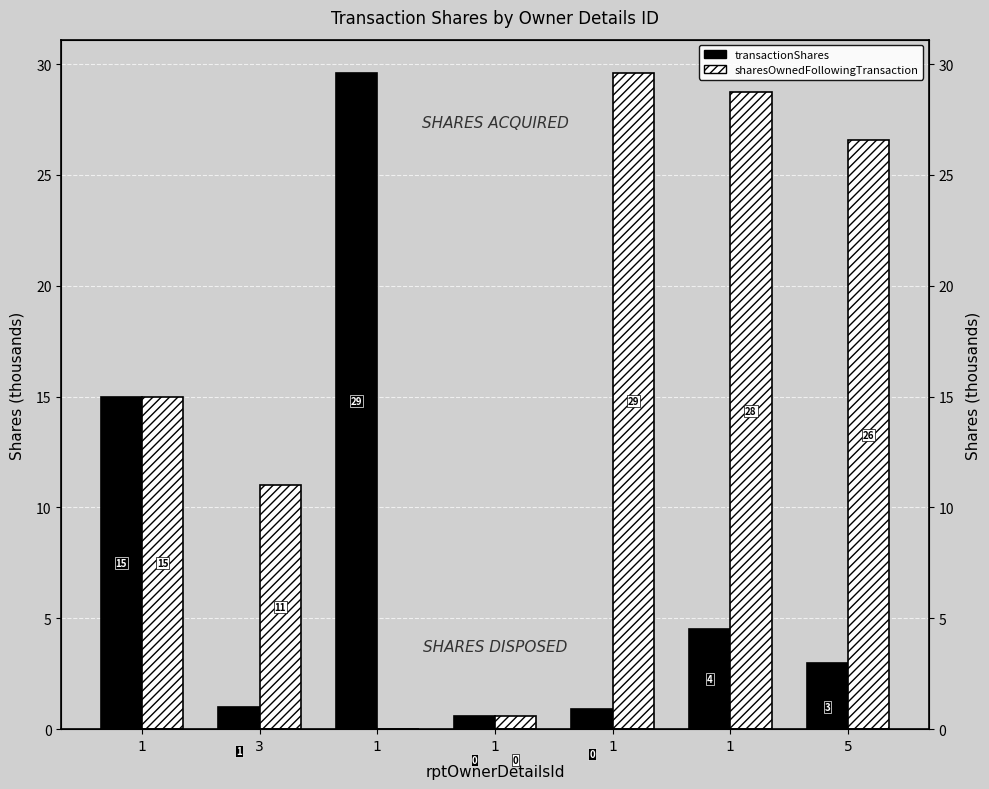

Reading left to right, what are all the values shown in this chart?

transactionShares: 1=15.0	3=1.0	1=29.6	1=0.6	1=0.9	1=4.5	5=3.0
sharesOwnedFollowingTransaction: 1=15.0	3=11.0	1=0.0	1=0.6	1=29.6	1=28.7	5=26.6